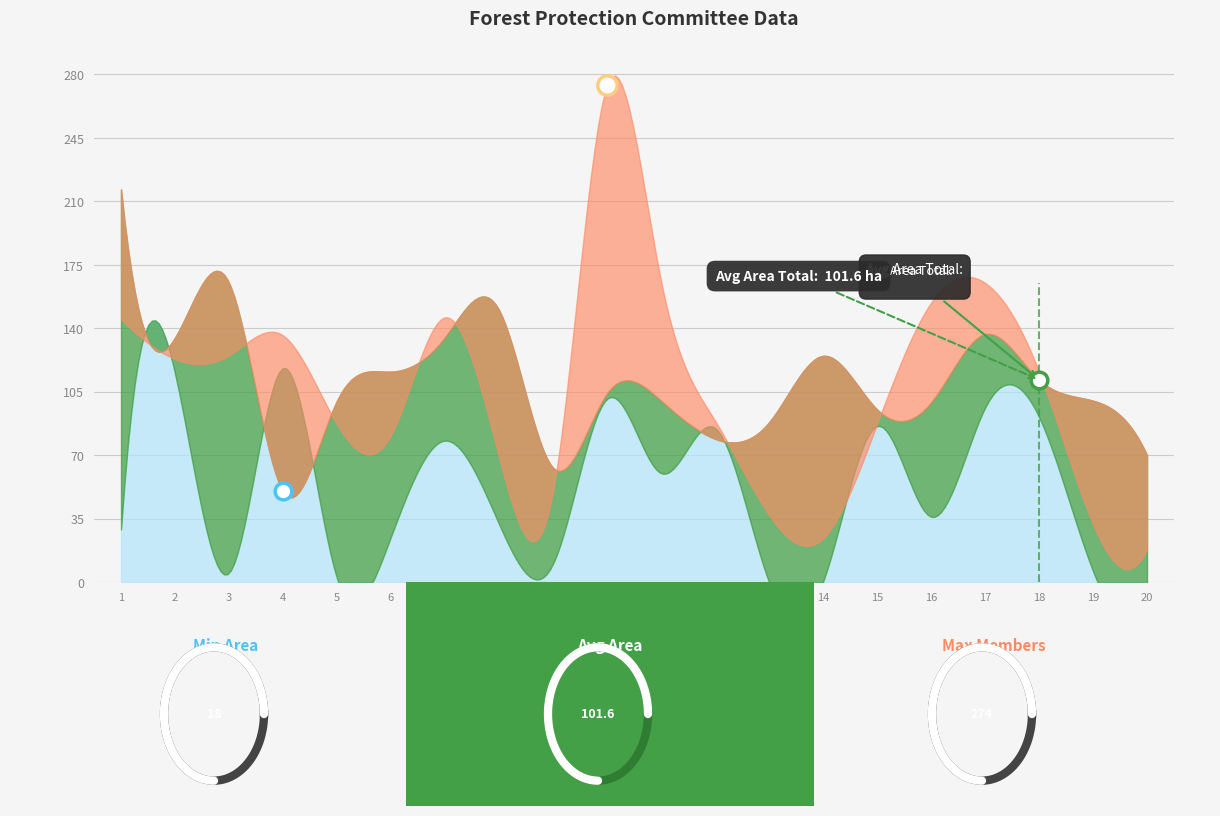

What is the difference between the second highest and minimum values in the Area Plant series?

40.0